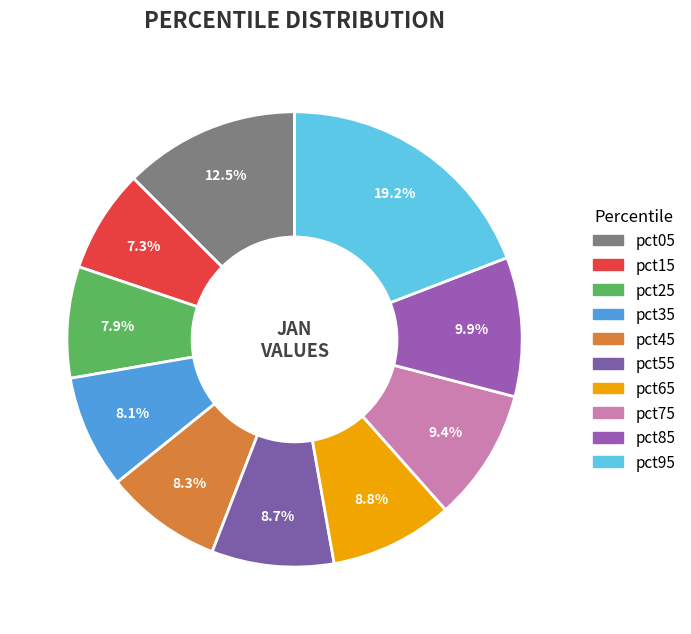

Count the number of slices in the pie.

10